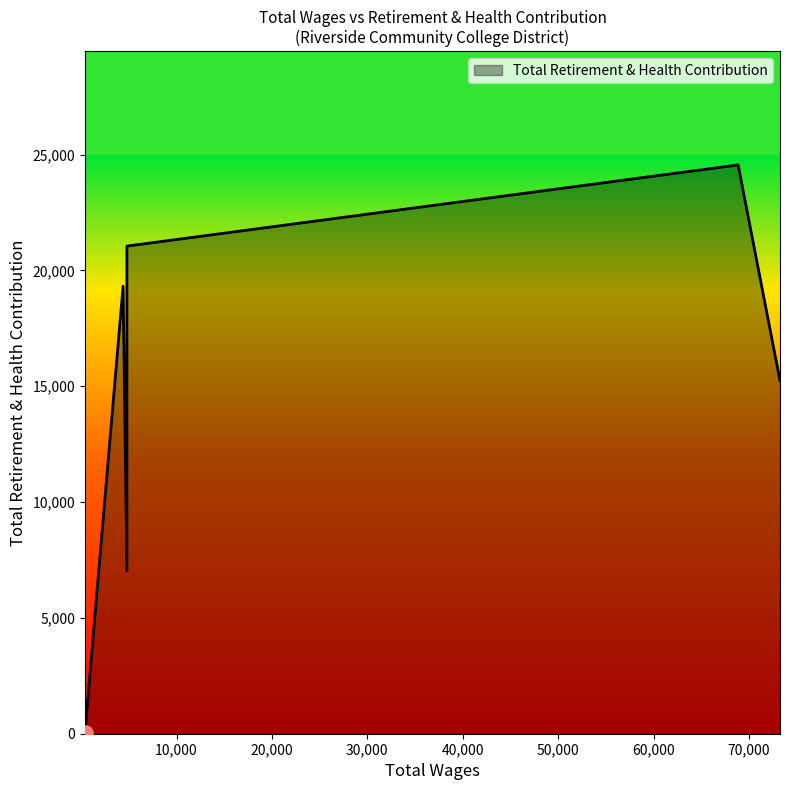

What is the change in value from 4800.0 to 4400.0?

-1730